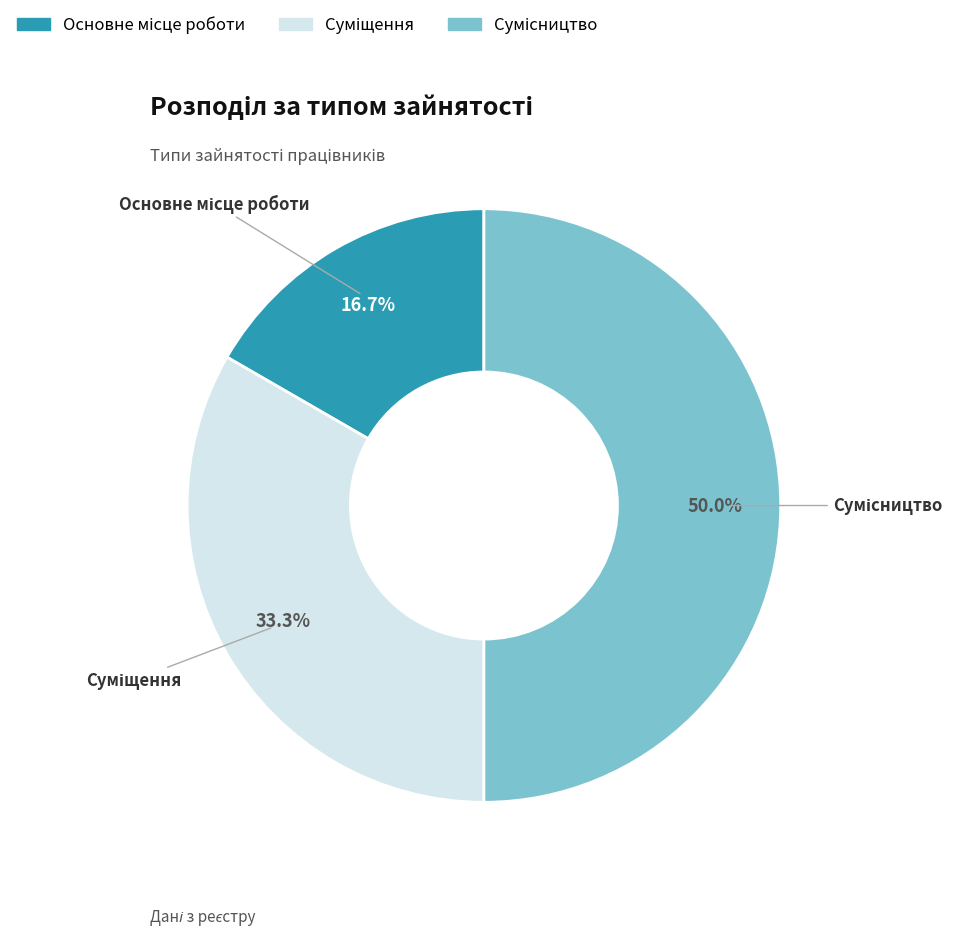

Does Сумісництво account for over 50% of the chart?

No